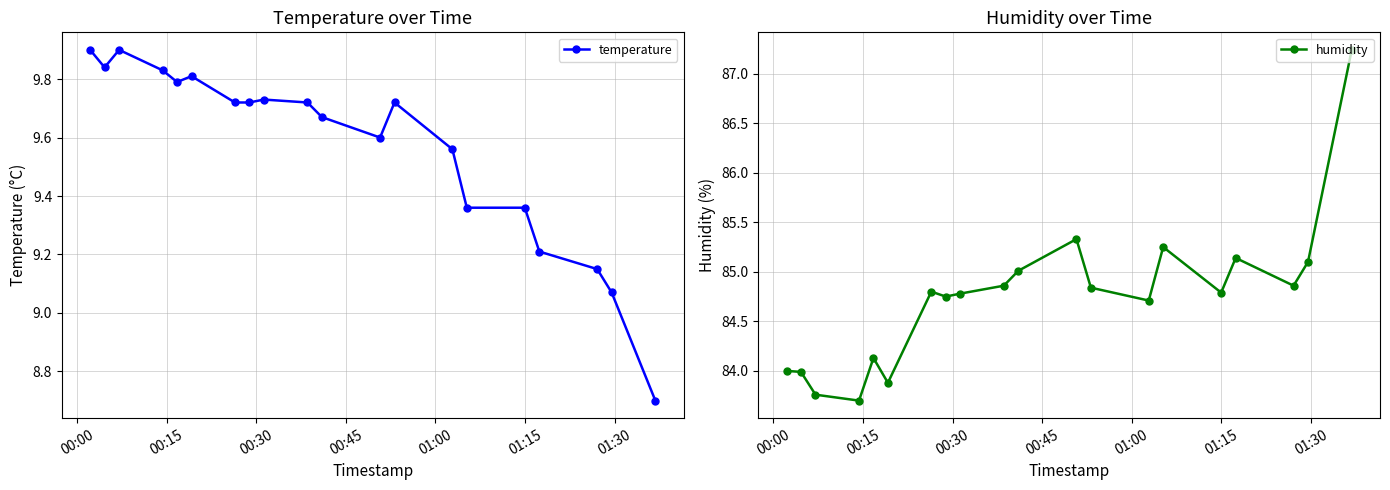

True or false: humidity and temperature intersect in this chart.

False